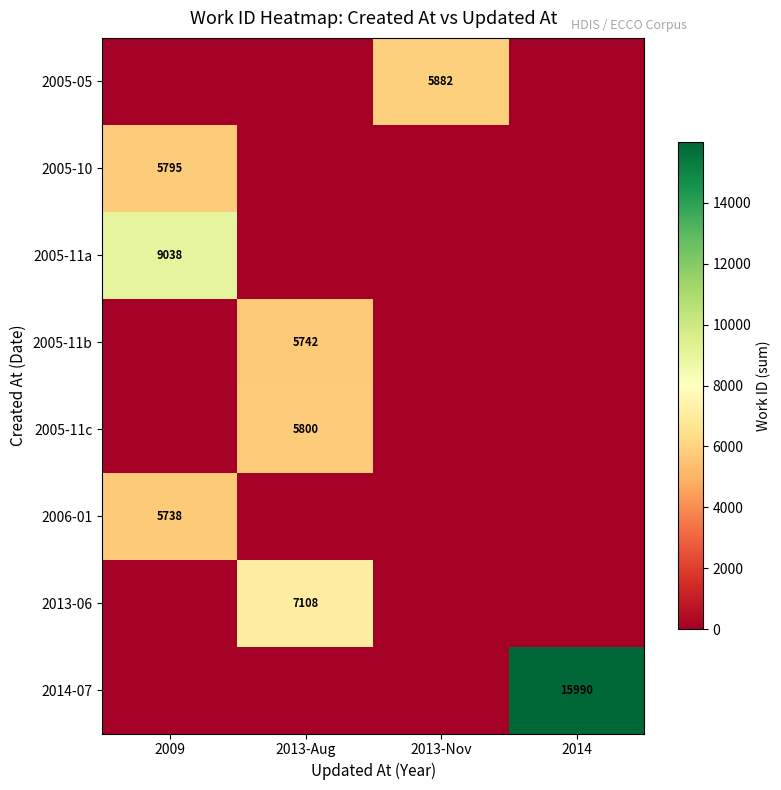

Is it true that 2005-11b equals 1978 at 2013-Aug?

False